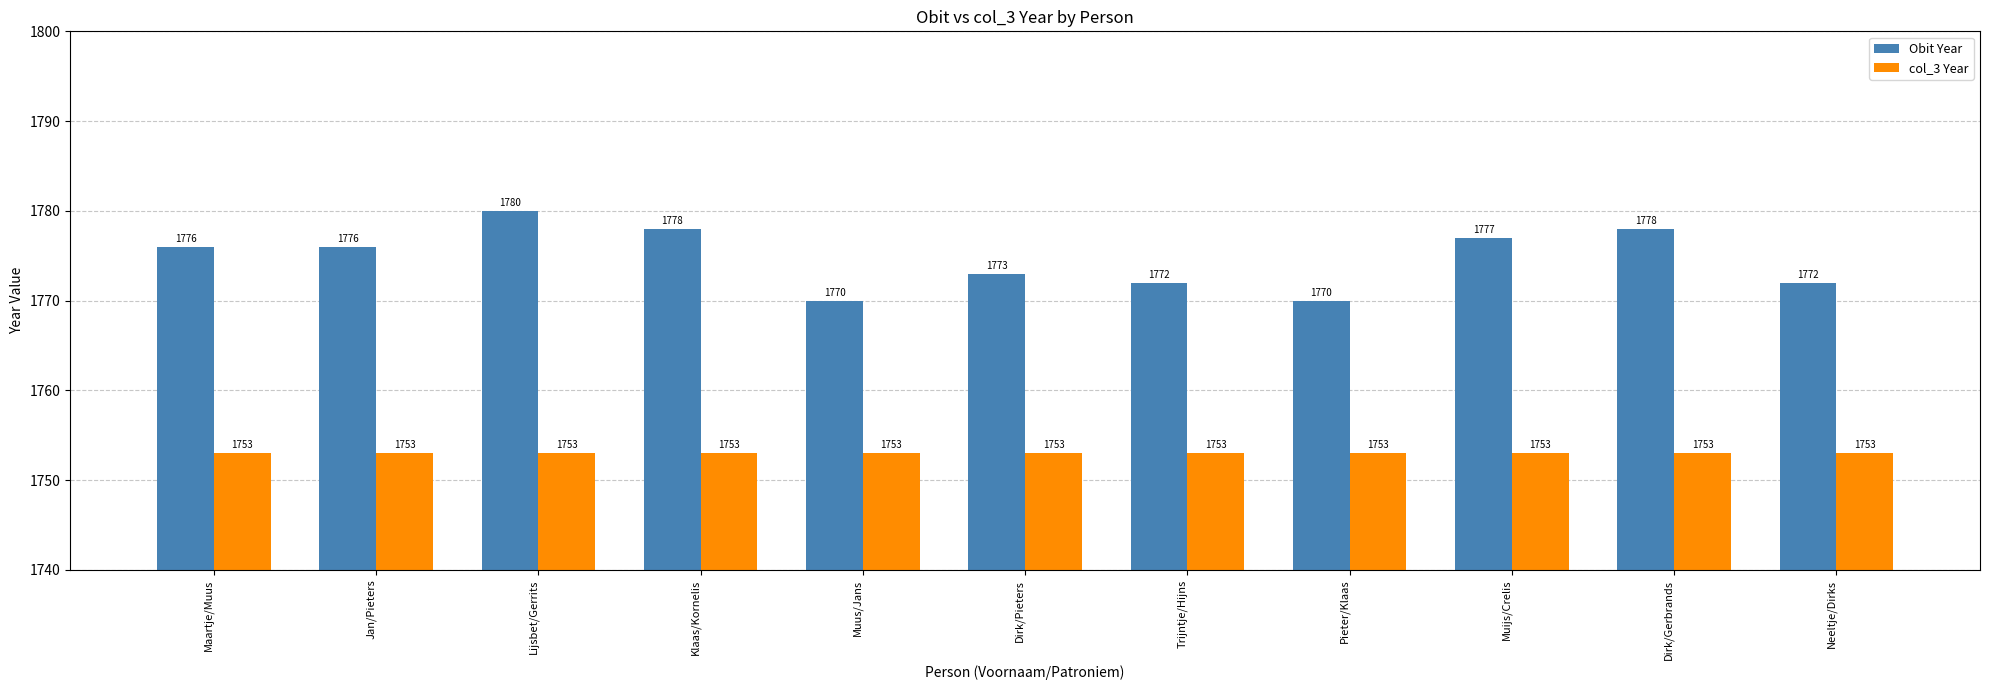

What is the approximate value of Obit Year at Muus/Jans, to the nearest 10?

1770